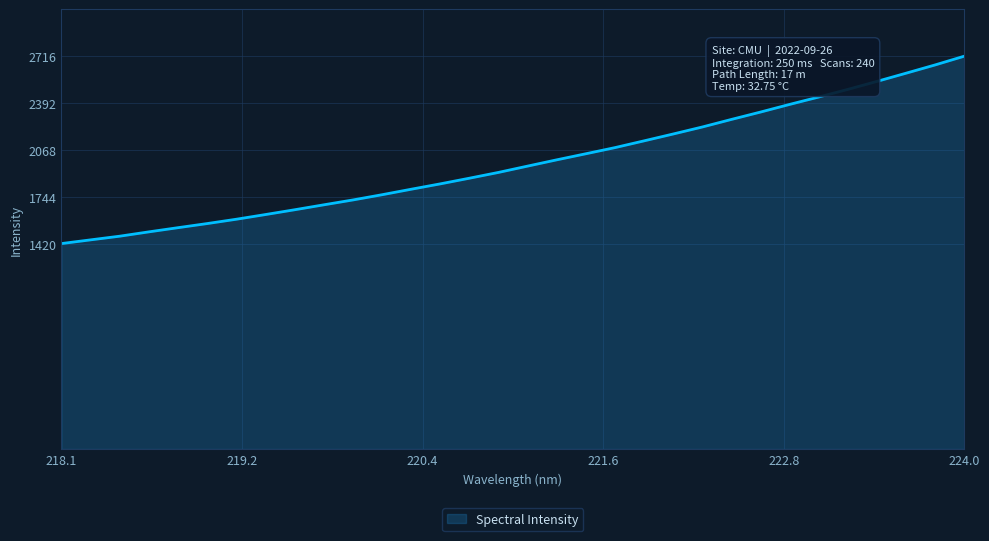

What is the minimum value shown in the chart?

1420.4